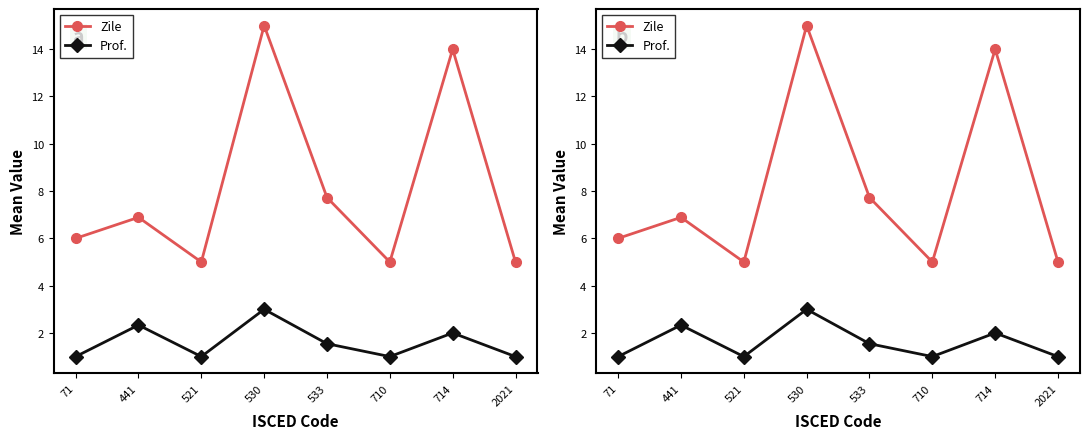

At how many categories does at least one series exceed 12?

2